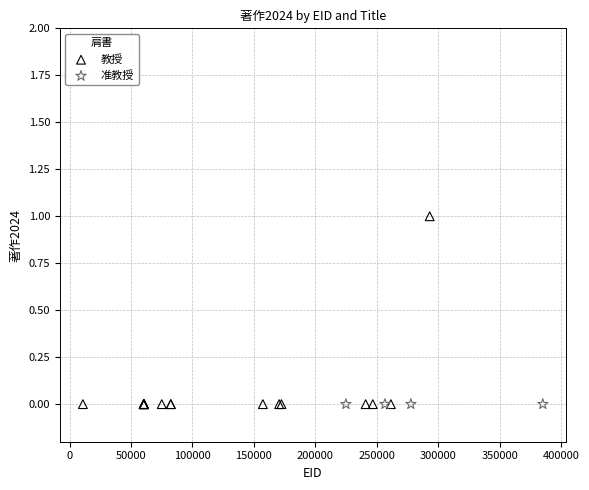

Which series reaches the maximum Y coordinate?

教授